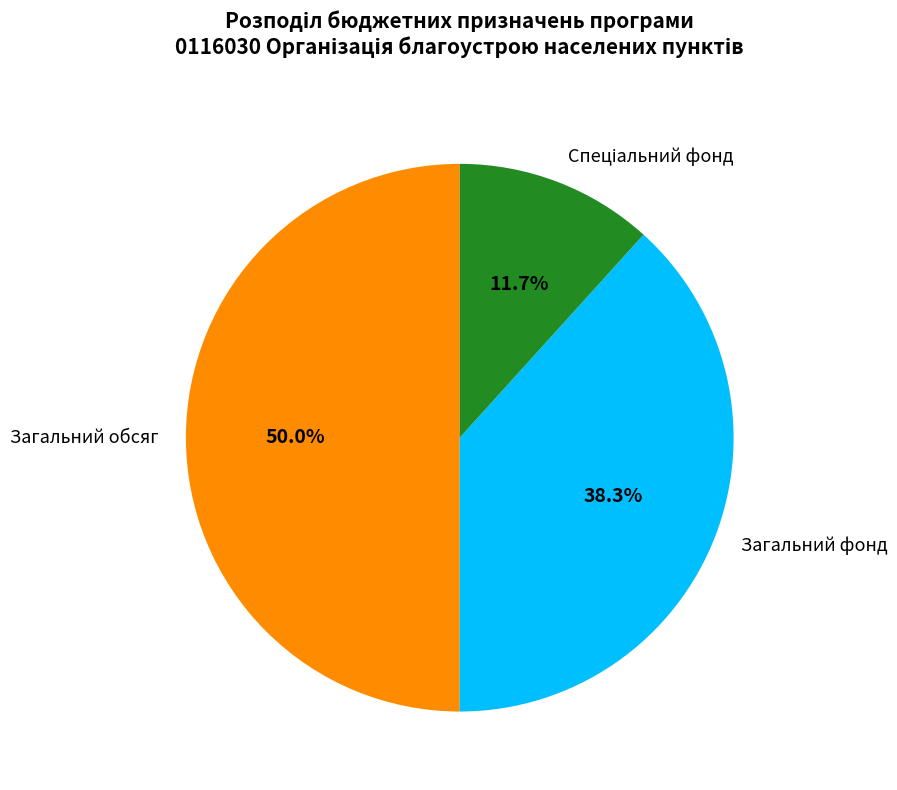

What percentage is NOT represented by Загальний обсяг?

50.0%